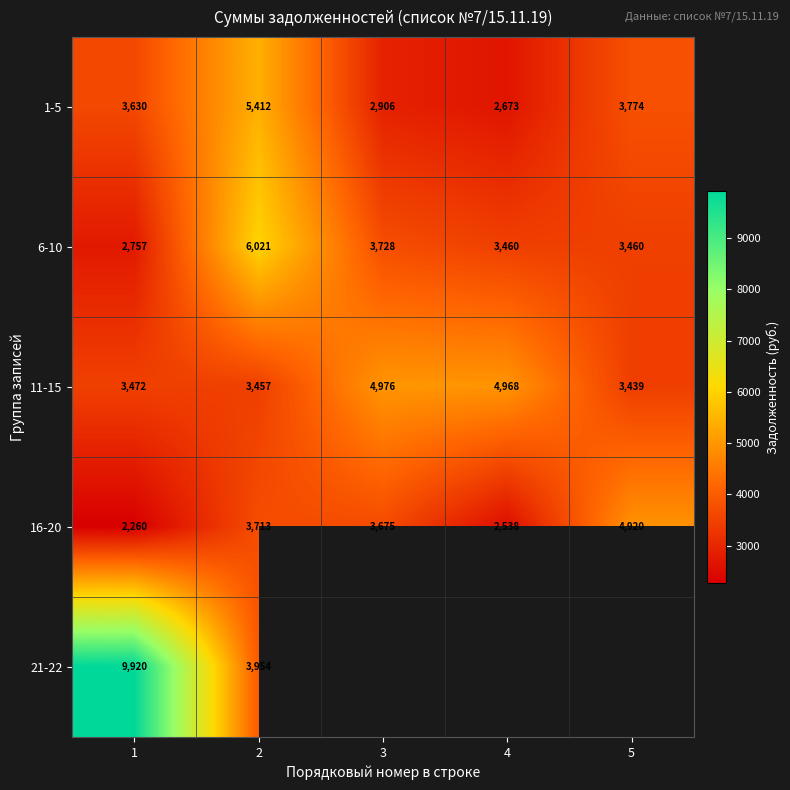

At which category does the chart reach its minimum across all series?

1